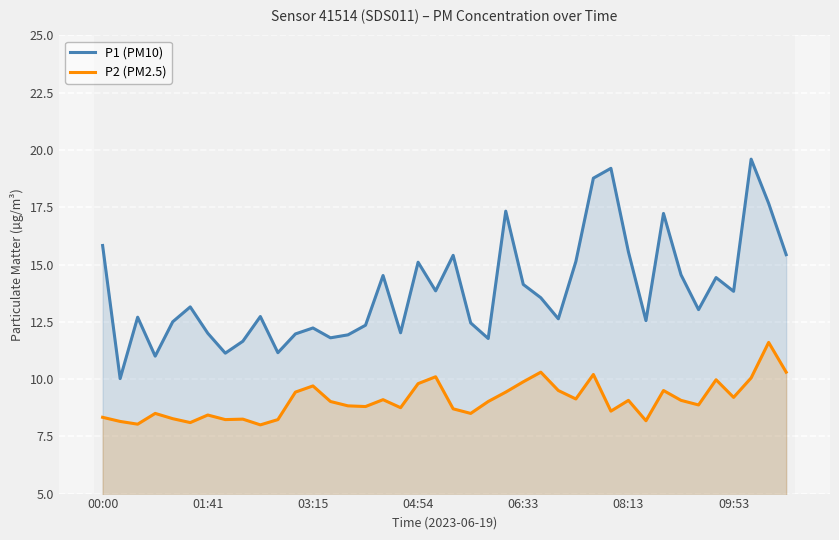

At which category does the chart reach its minimum across all series?

9